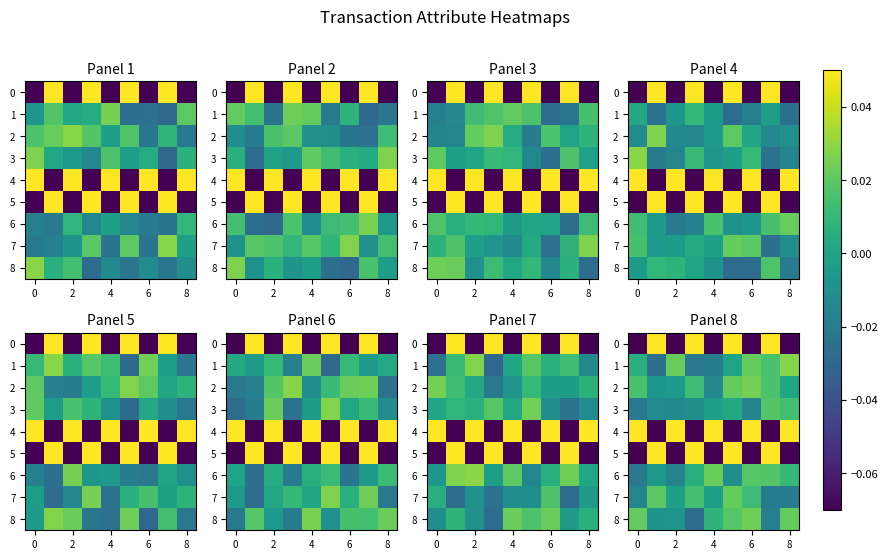

Is the value of row_4 at 8 greater than the value of row_1 at 4?

No